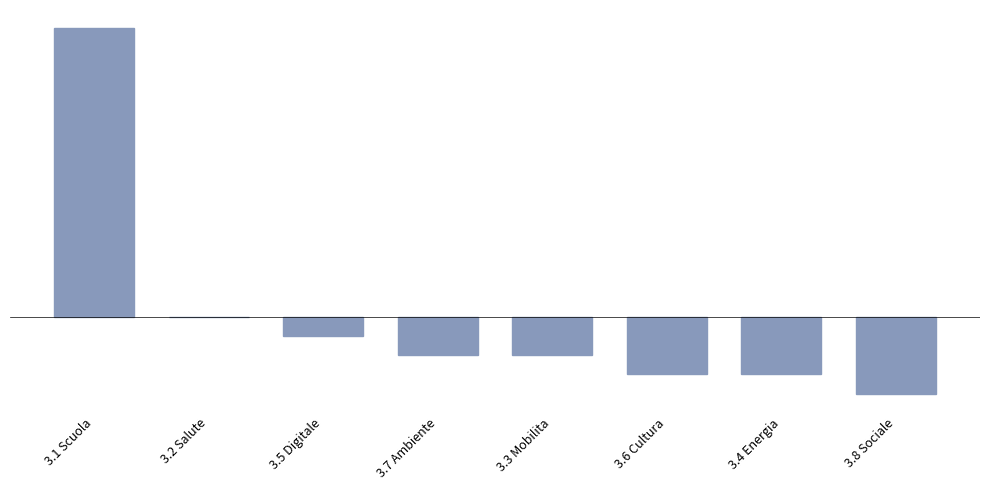

What is the change in value from 3.5 Digitale to 3.8 Sociale?

-0.6